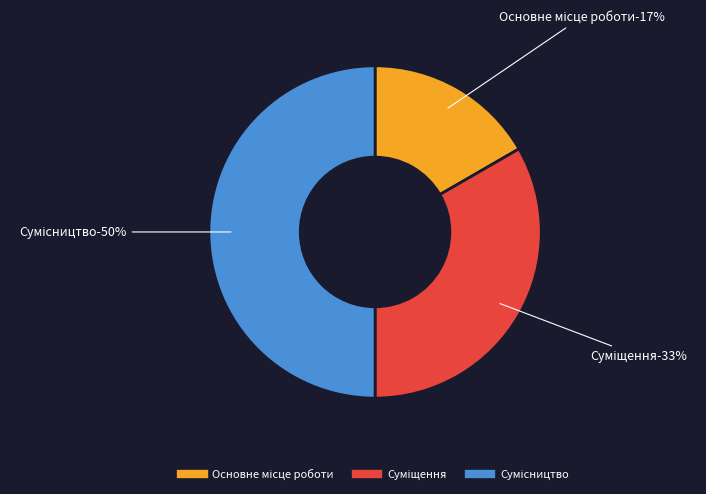

How many slices are in this pie chart?

3